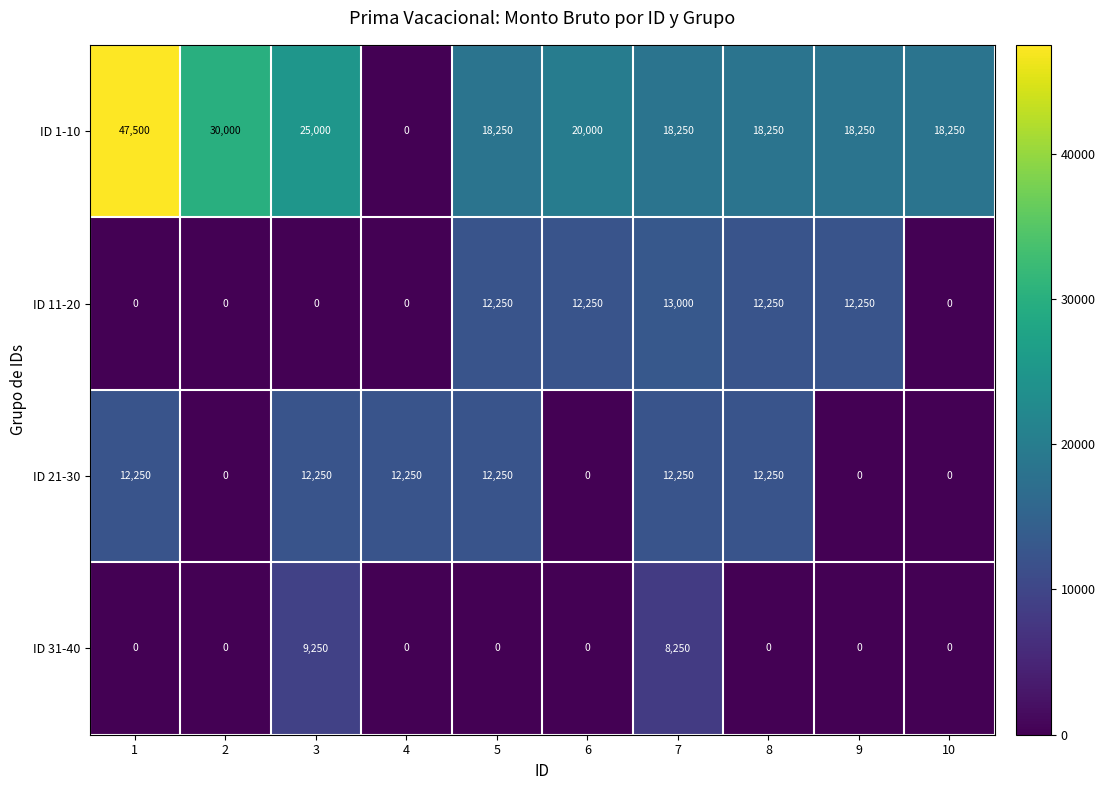

Which series has the largest range (max minus min)?

ID 1-10